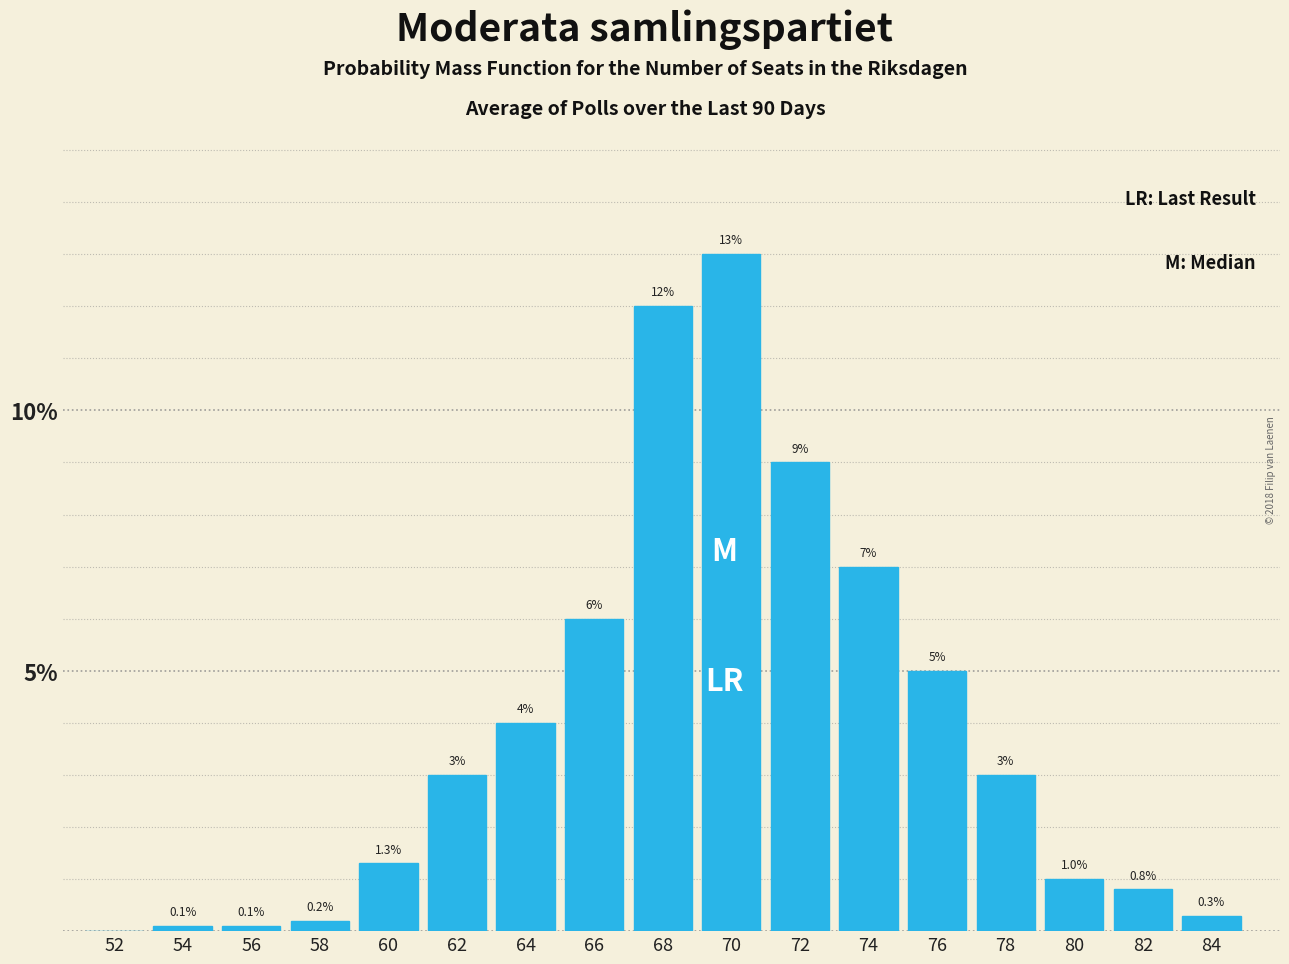

Reading right to left, list all the values displayed in this chart.

84=0.3	82=0.8	80=1.0	78=3.0	76=5.0	74=7.0	72=9.0	70=13.0	68=12.0	66=6.0	64=4.0	62=3.0	60=1.3	58=0.2	56=0.1	54=0.1	52=0.0